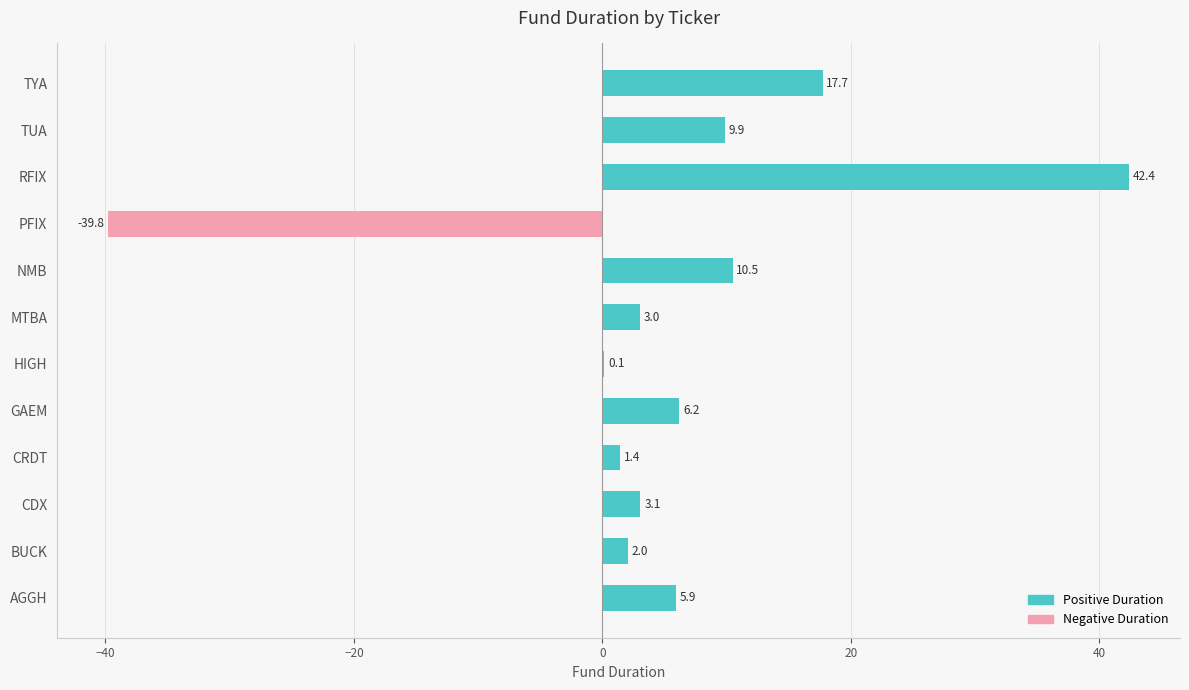

Reading bottom to top, what are all the values shown in this chart?

AGGH=5.9	BUCK=2.0	CDX=3.1	CRDT=1.4	GAEM=6.2	HIGH=0.1	MTBA=3.0	NMB=10.5	PFIX=-39.8	RFIX=42.4	TUA=9.9	TYA=17.7